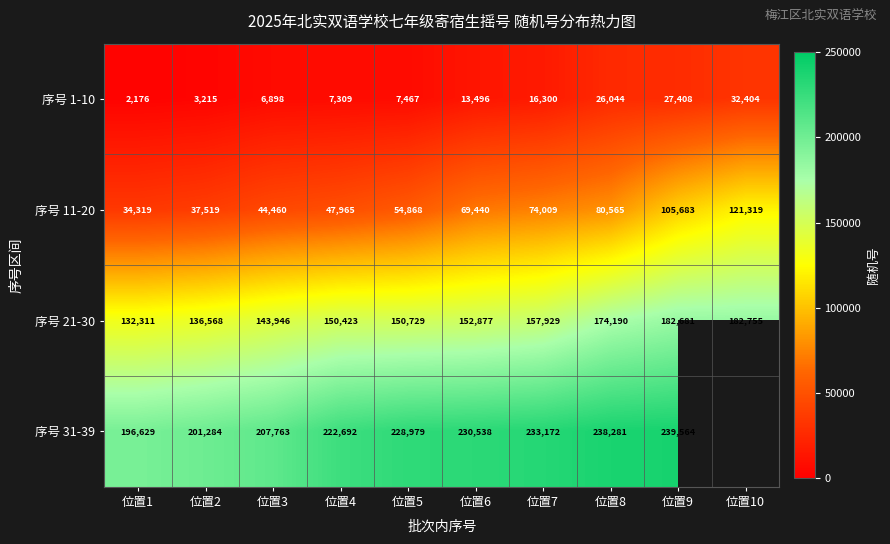

Between 位置4 and 位置5, which series saw the biggest shift?

序号 11-20